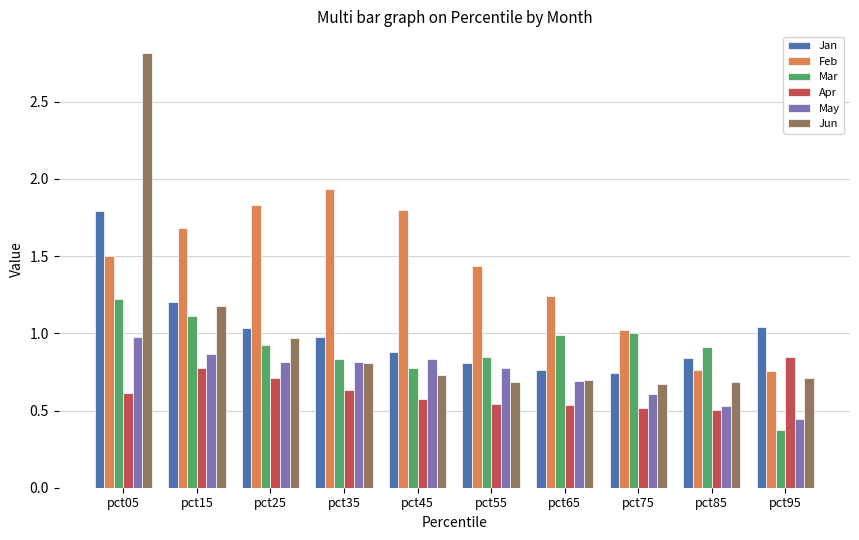

At which category does the chart reach its minimum across all series?

pct95